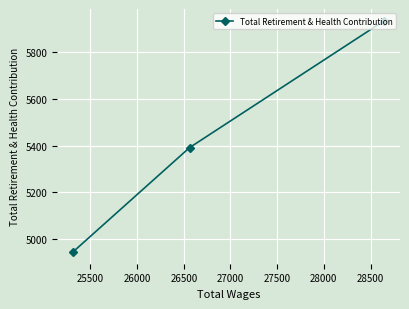

What is the minimum value shown in the chart?

4945